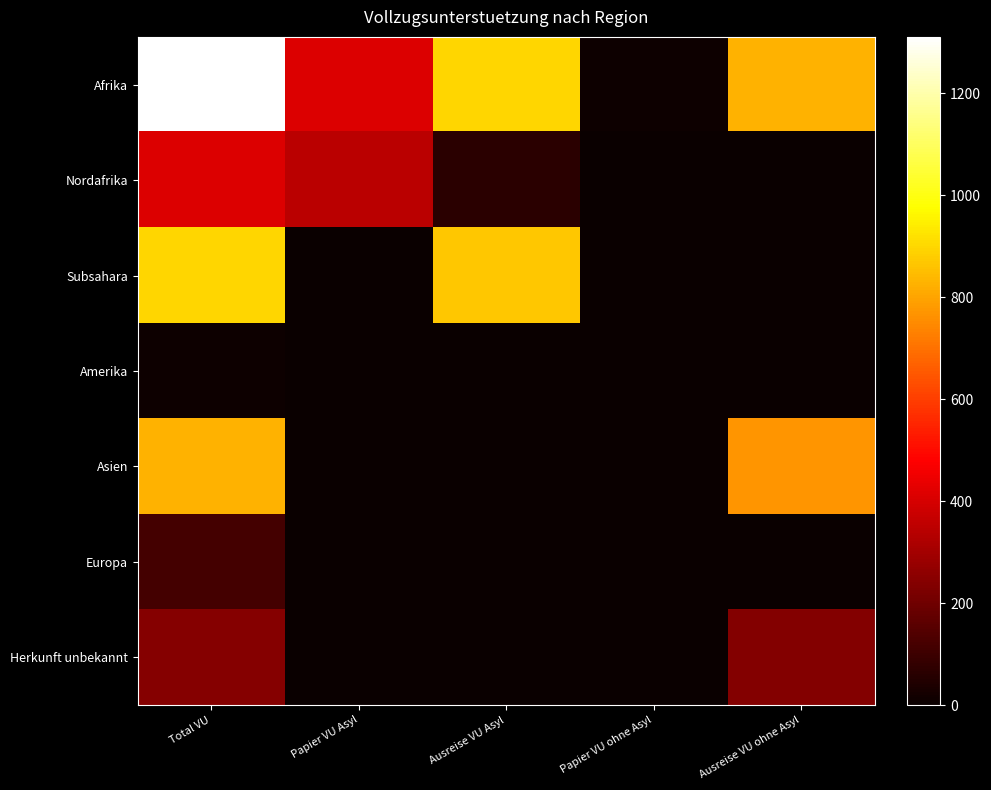

Which has a higher value, Ausreise VU Asyl or Papier VU Asyl?

Ausreise VU Asyl